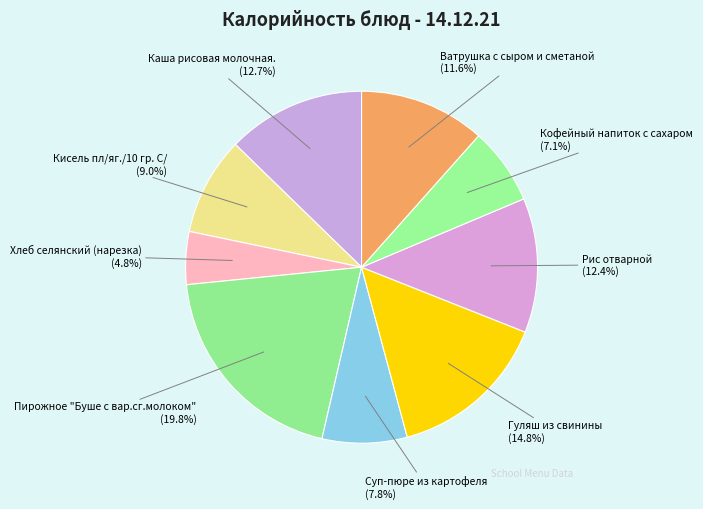

Does Хлеб селянский (нарезка) represent more than half of the total?

No